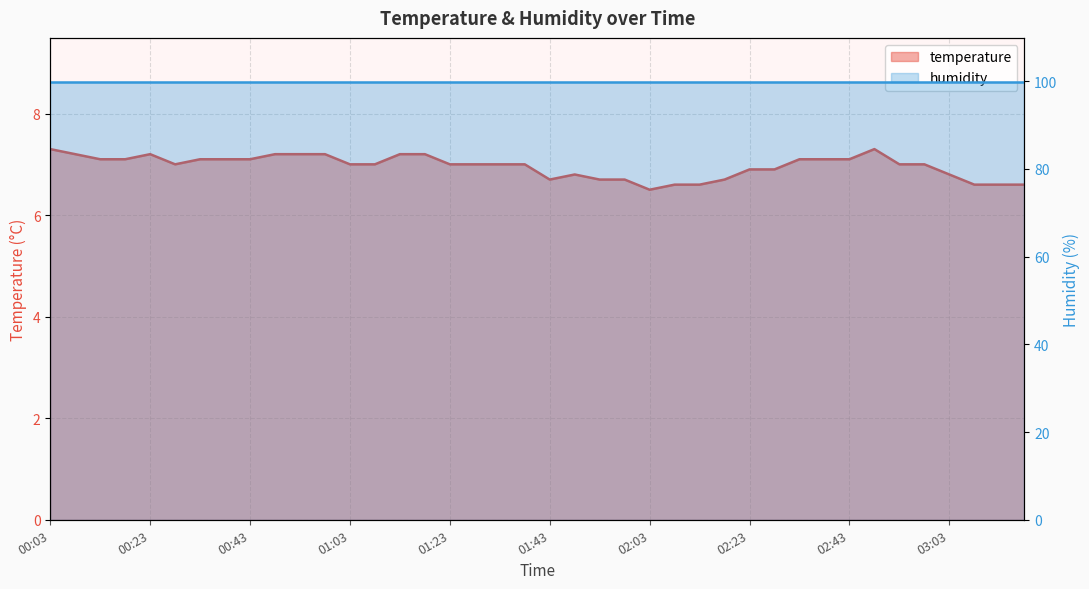

Which label corresponds to the largest value in the chart?

00:03